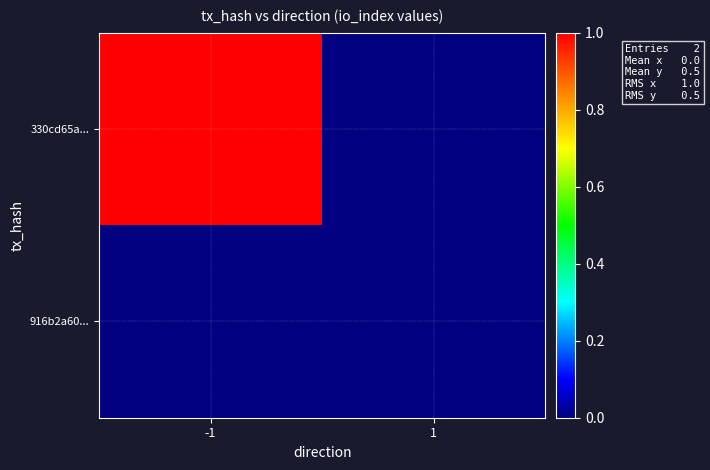

List the series in order of their peak value, lowest first.

916b2a60..., 330cd65a...